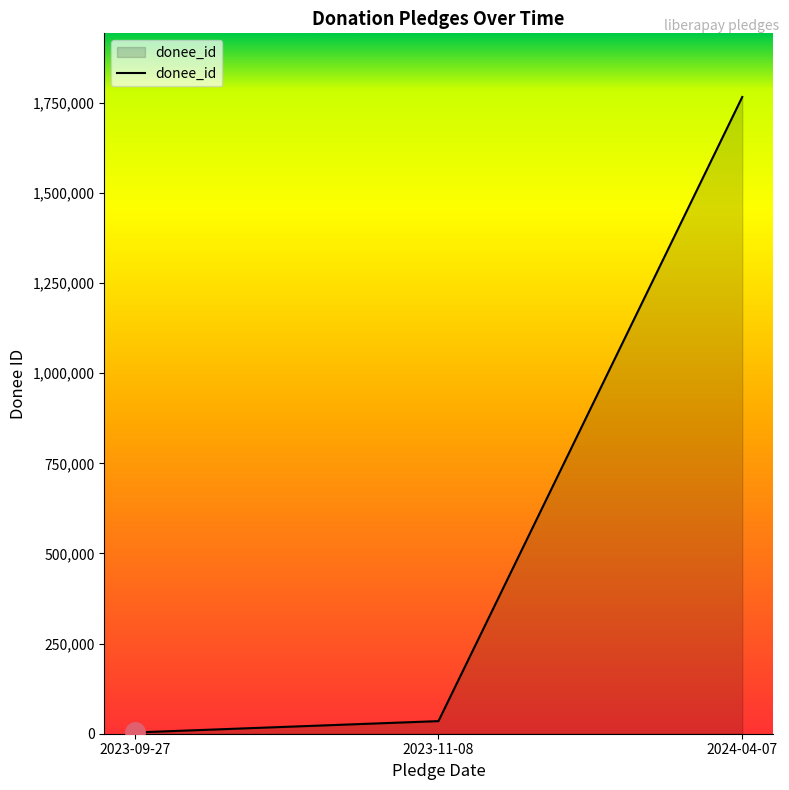

How many distinct data groups are displayed?

1